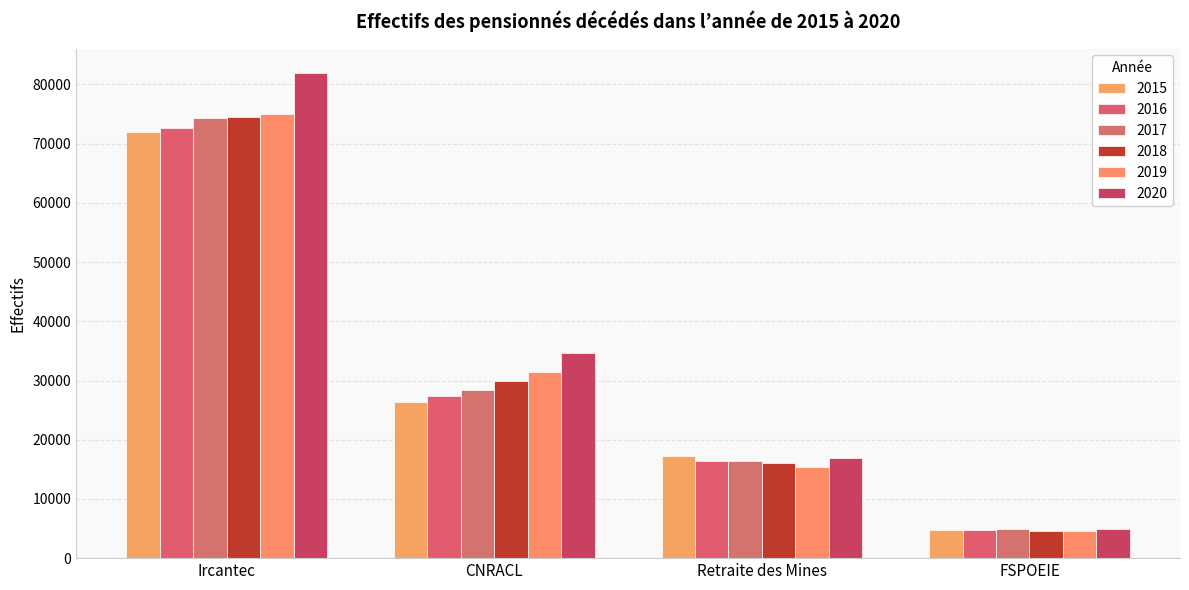

Where is 2016 nearest to the value 38641?

CNRACL